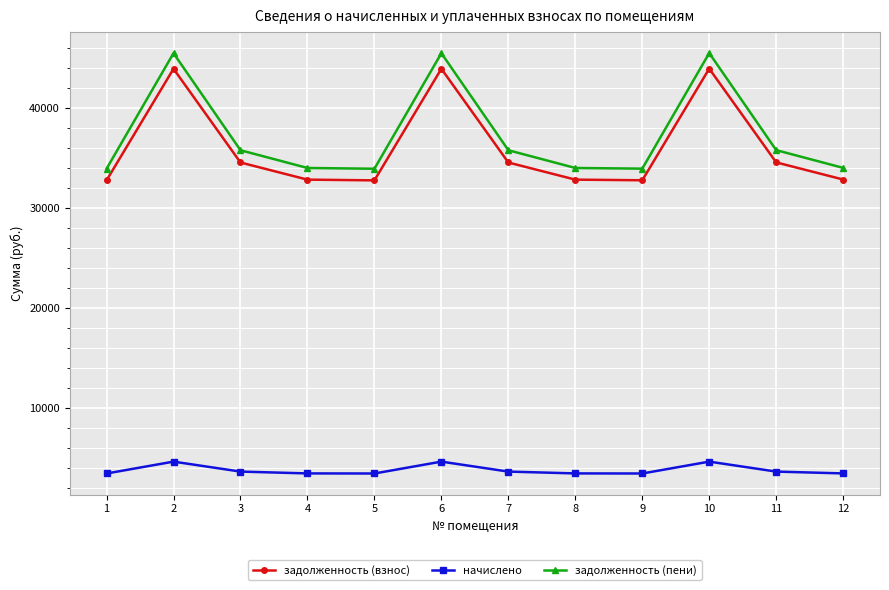

What is the total value across all series at 8?

70405.6